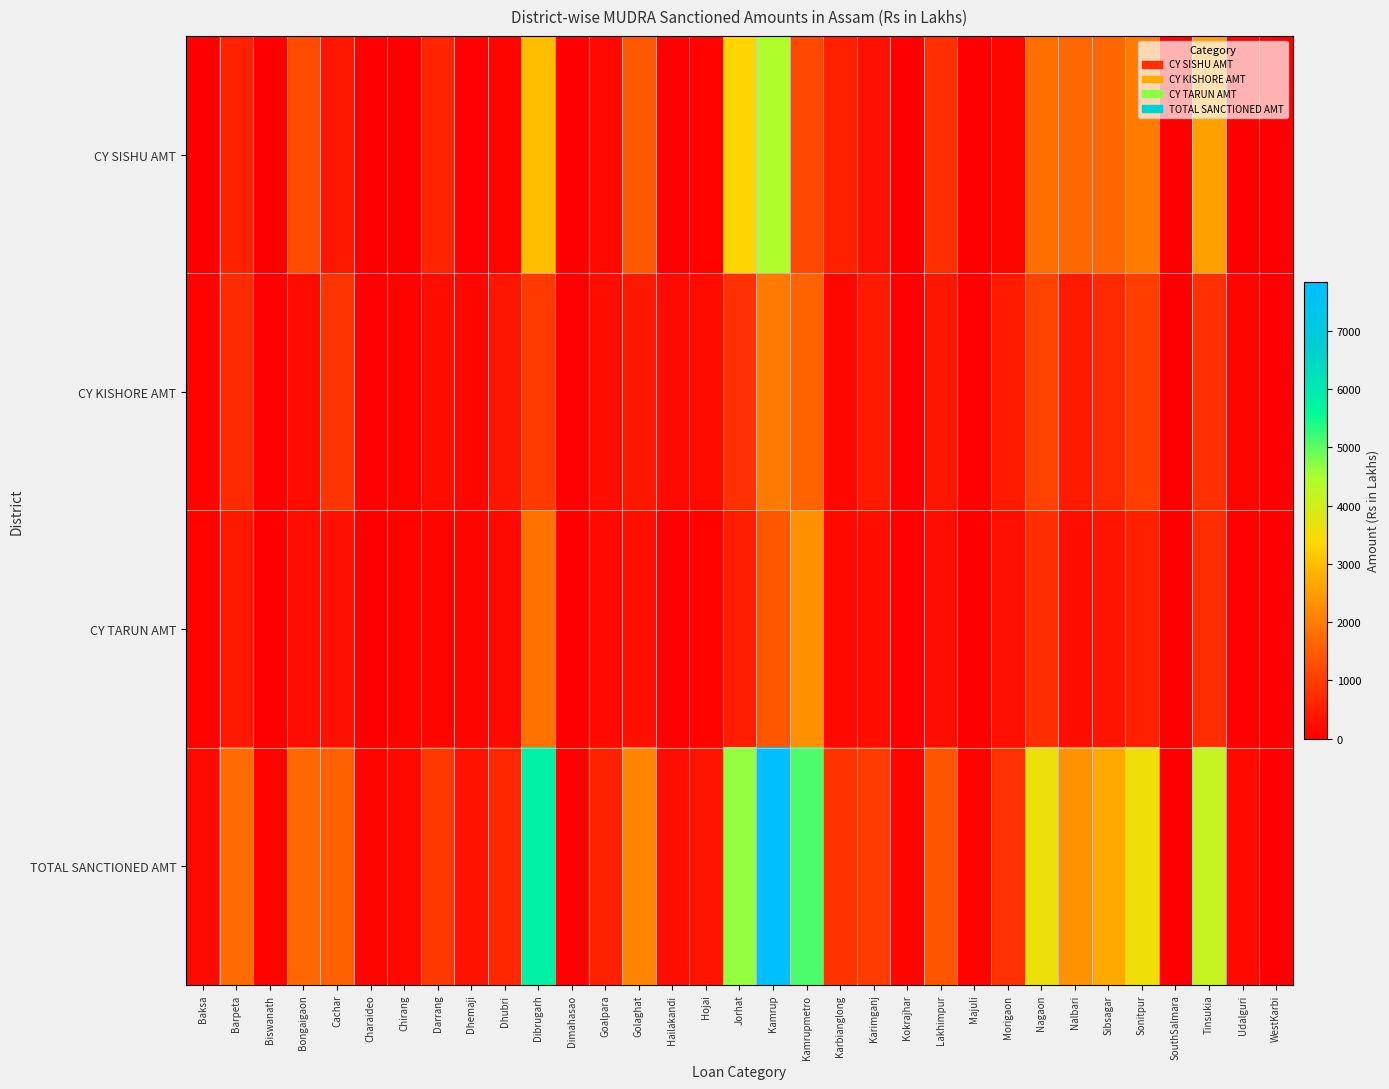

Reading left to right, extract all data points from this chart.

CY SISHU AMT: Baksa=10.3	Barpeta=576.2	Biswanath=4.1	Bongaigaon=1238.4	Cachar=405.4	Charaideo=25.3	Chirang=17.3	Darrang=629.2	Dhemaji=46.6	Dhubri=103.5	Dibrugarh=3000.5	Dimahasao=5.6	Goalpara=181.5	Golaghat=1456.7	Hailakandi=43.7	Hojai=80.6	Jorhat=3329.7	Kamrup=4437.2	Kamrupmetro=1193.0	Karbianglong=535.1	Karimganj=295.0	Kokrajhar=12.5	Lakhimpur=766.3	Majuli=1.6	Morigaon=116.0	Nagaon=1779.9	Nalbari=1673.0	Sibsagar=1649.2	Sonitpur=2017.8	SouthSalmara=0.0	Tinsukia=2565.1	Udalguri=15.7	WestKarbi=0.0
CY KISHORE AMT: Baksa=81.0	Barpeta=717.3	Biswanath=45.4	Bongaigaon=198.2	Cachar=876.7	Charaideo=55.9	Chirang=90.7	Darrang=221.1	Dhemaji=146.7	Dhubri=385.3	Dibrugarh=951.1	Dimahasao=48.4	Goalpara=226.5	Golaghat=405.9	Hailakandi=154.1	Hojai=209.9	Jorhat=811.9	Kamrup=1969.5	Kamrupmetro=1598.6	Karbianglong=136.0	Karimganj=444.6	Kokrajhar=39.8	Lakhimpur=373.0	Majuli=51.5	Morigaon=455.4	Nagaon=1076.2	Nalbari=429.1	Sibsagar=688.7	Sonitpur=1017.5	SouthSalmara=0.0	Tinsukia=813.2	Udalguri=99.7	WestKarbi=0.0
CY TARUN AMT: Baksa=81.5	Barpeta=423.4	Biswanath=29.6	Bongaigaon=232.9	Cachar=295.2	Charaideo=11.1	Chirang=61.9	Darrang=94.1	Dhemaji=116.1	Dhubri=169.5	Dibrugarh=1865.8	Dimahasao=7.0	Goalpara=170.4	Golaghat=266.1	Hailakandi=44.6	Hojai=68.9	Jorhat=493.3	Kamrup=1430.7	Kamrupmetro=2315.0	Karbianglong=180.8	Karimganj=250.6	Kokrajhar=55.9	Lakhimpur=242.9	Majuli=14.3	Morigaon=250.9	Nagaon=736.1	Nalbari=236.9	Sibsagar=345.1	Sonitpur=545.8	SouthSalmara=0.0	Tinsukia=759.9	Udalguri=48.3	WestKarbi=0.0
TOTAL SANCTIONED AMT: Baksa=172.9	Barpeta=1717.0	Biswanath=79.1	Bongaigaon=1669.5	Cachar=1577.3	Charaideo=92.3	Chirang=169.8	Darrang=944.3	Dhemaji=309.4	Dhubri=658.3	Dibrugarh=5817.4	Dimahasao=61.0	Goalpara=578.3	Golaghat=2128.8	Hailakandi=242.4	Hojai=359.4	Jorhat=4634.9	Kamrup=7837.4	Kamrupmetro=5106.6	Karbianglong=851.8	Karimganj=990.2	Kokrajhar=108.2	Lakhimpur=1382.1	Majuli=67.4	Morigaon=822.2	Nagaon=3592.3	Nalbari=2339.1	Sibsagar=2682.9	Sonitpur=3581.1	SouthSalmara=0.0	Tinsukia=4138.2	Udalguri=163.7	WestKarbi=0.0